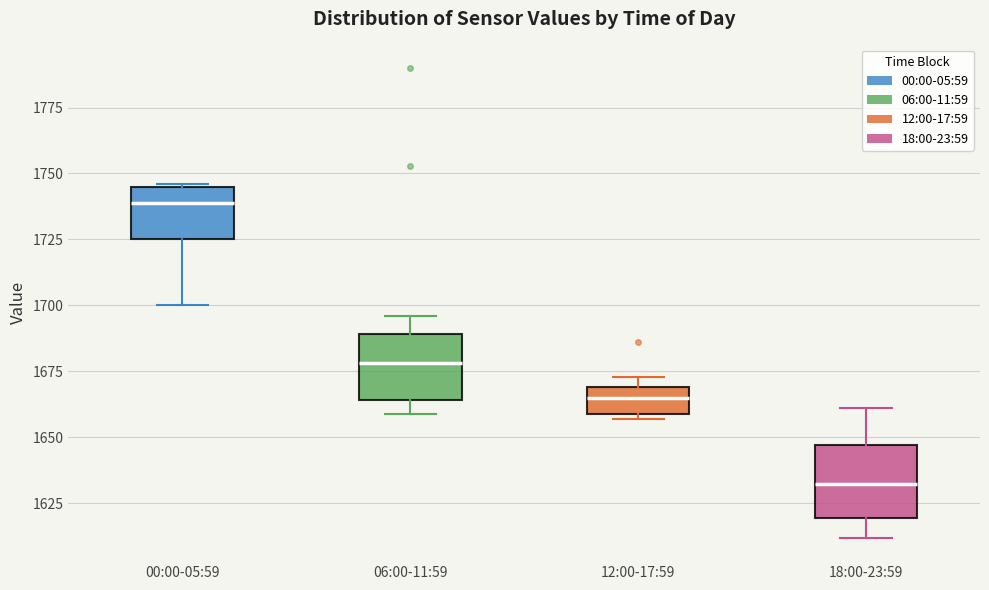

Where is the lower edge of the box for 18:00-23:59 on the y-axis? The values are not printed on the chart, so give them approximately, as read against the axis.

1620